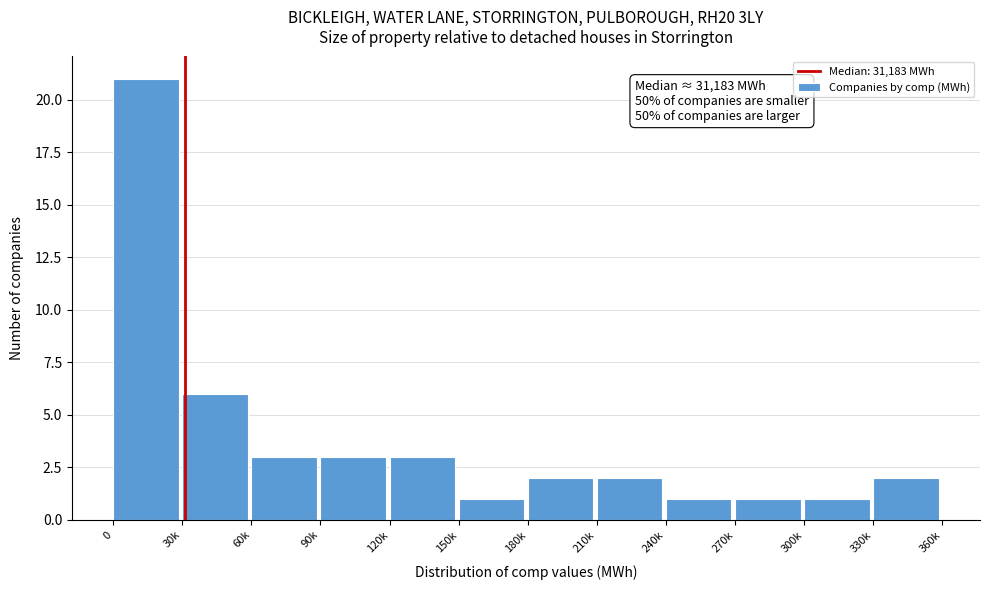

Reading left to right, extract all data points from this chart.

21	6	3	3	3	1	2	2	1	1	1	2